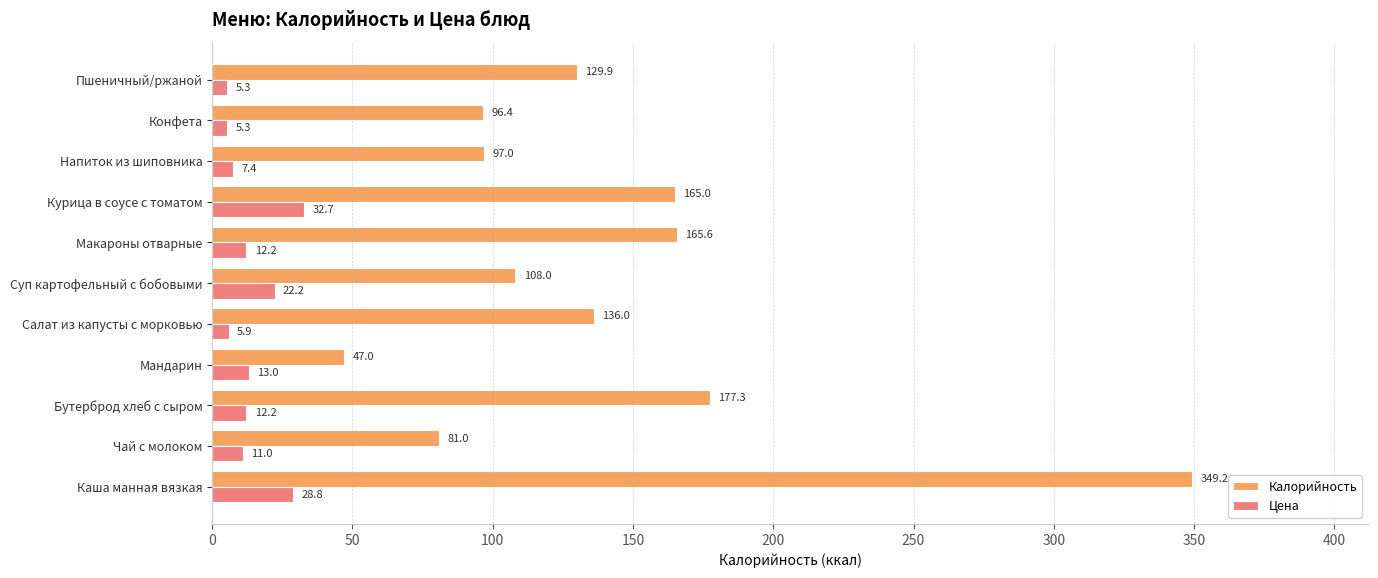

The Калорийность series shows 266.2 at Курица в соусе с томатом. True or false?

False